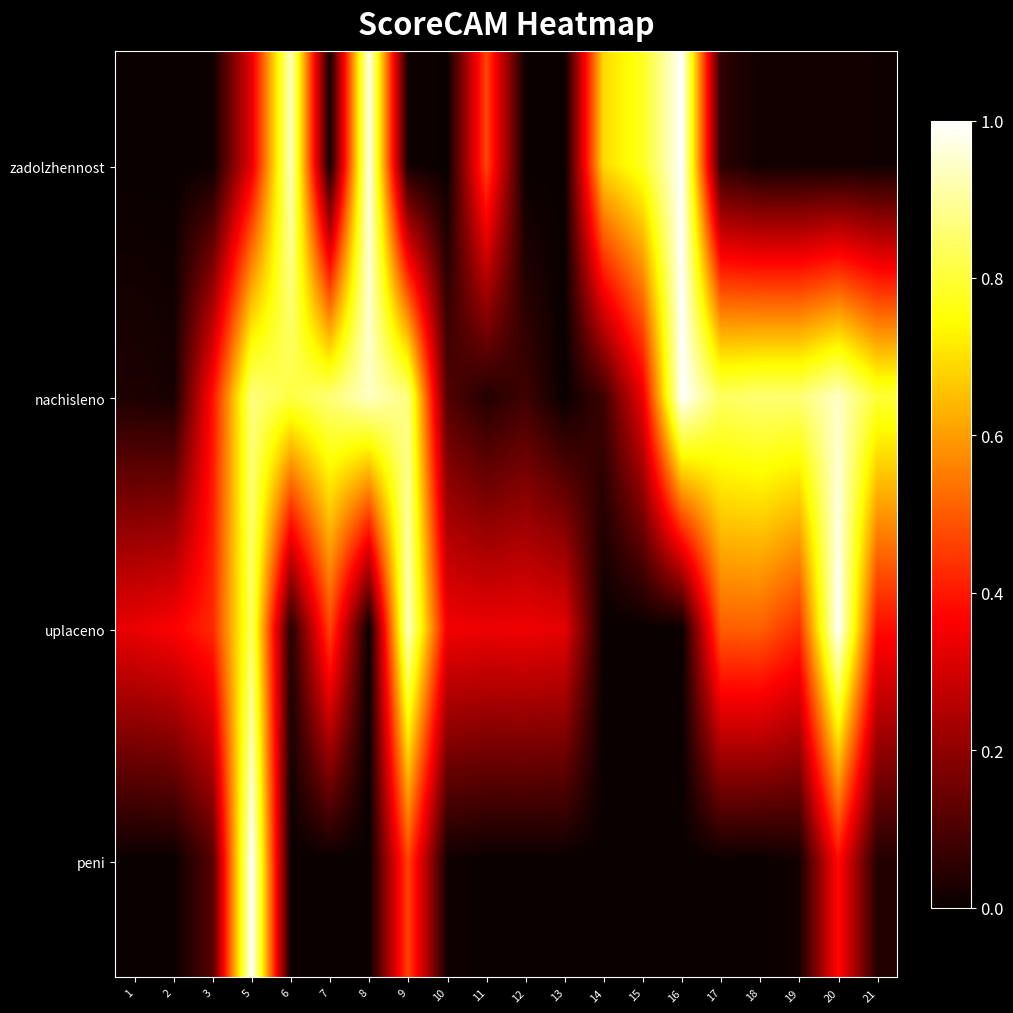

What is the difference between the highest and lowest values at 20?

1.0